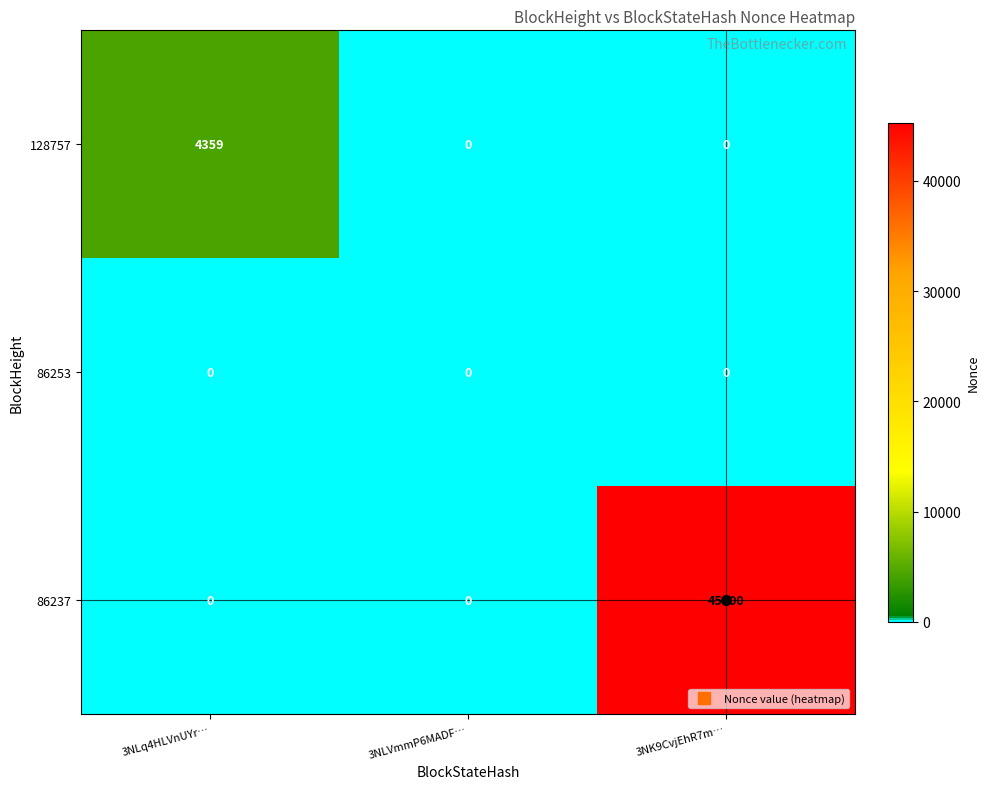

What is the maximum value for 86237?

45300